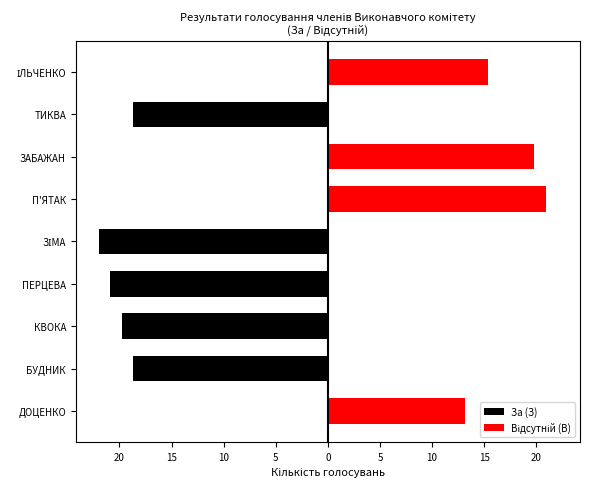

Between ІЛЬЧЕНКО and ЗІМА, which is larger?

ІЛЬЧЕНКО